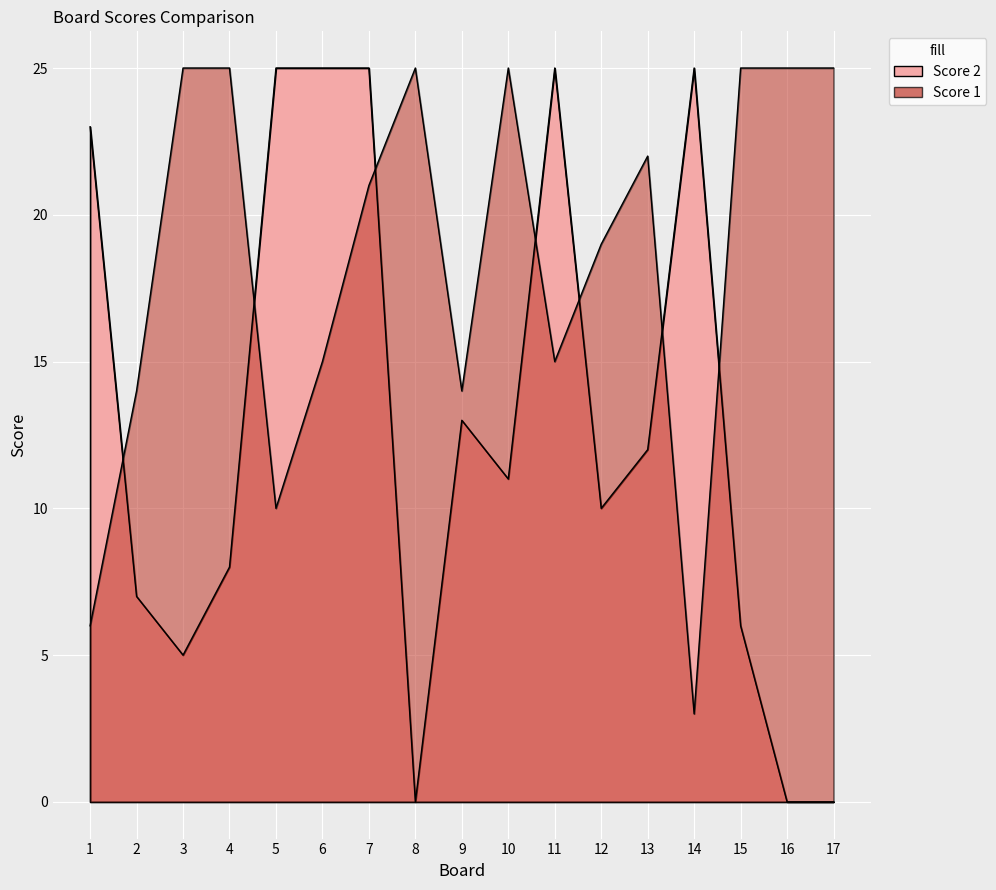

At which category does the chart reach its peak across all series?

5